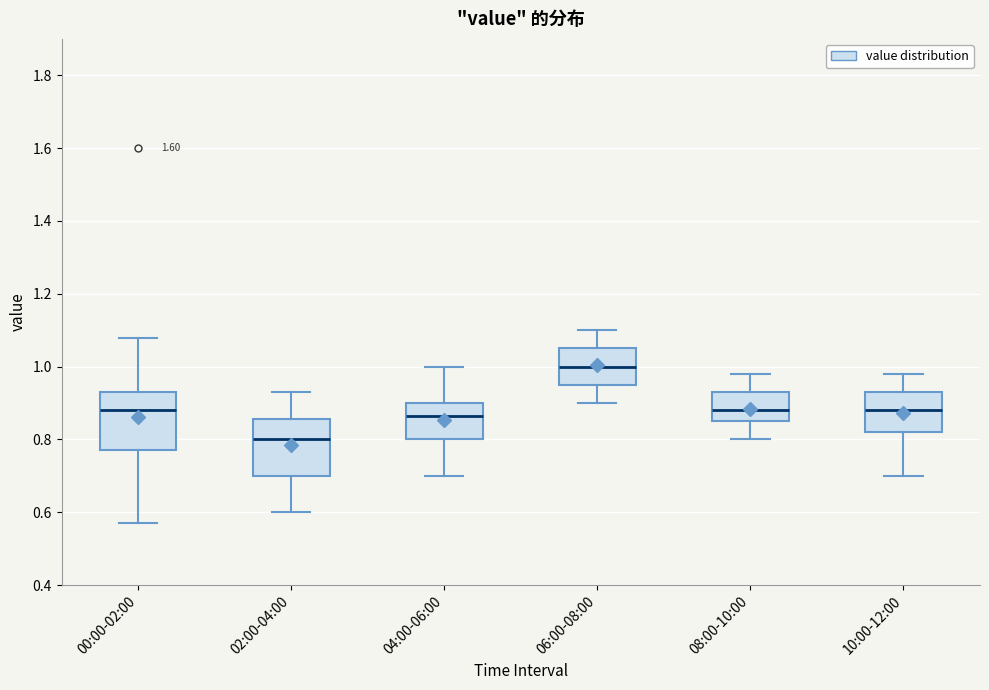

Reading left to right, transcribe this box plot: for each box, give where its median line is, the range the box spans, and where its two whiskers end, as read against the y-axis. The values are not printed on the chart, so give them approximately, as read against the axis.

00:00-02:00: median 0.88, box 0.78 to 0.94, whiskers 0.58 to 1.08
02:00-04:00: median 0.80, box 0.70 to 0.86, whiskers 0.60 to 0.94
04:00-06:00: median 0.86, box 0.80 to 0.90, whiskers 0.70 to 1.00
06:00-08:00: median 1.00, box 0.96 to 1.06, whiskers 0.90 to 1.10
08:00-10:00: median 0.88, box 0.86 to 0.94, whiskers 0.80 to 0.98
10:00-12:00: median 0.88, box 0.82 to 0.94, whiskers 0.70 to 0.98